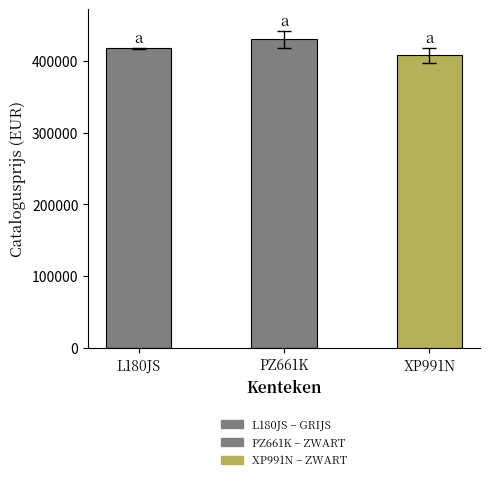

What is the difference between the maximum and minimum values?

22441